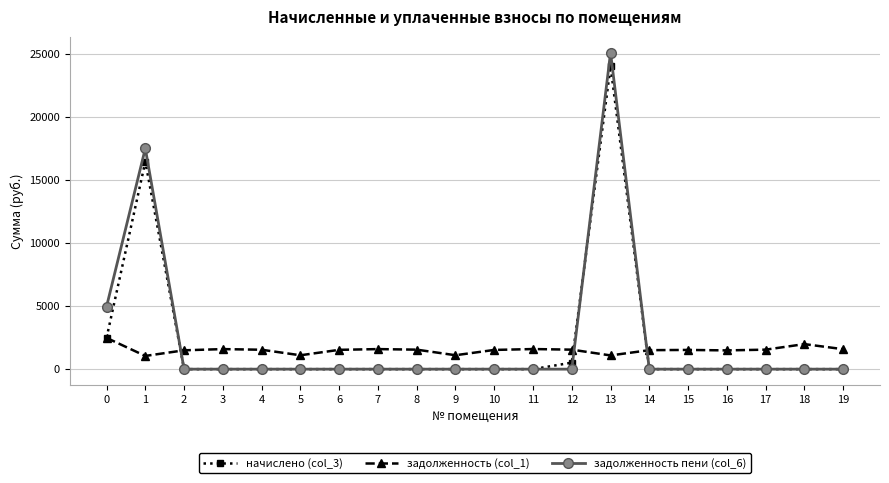

Which series has the largest range (max minus min)?

задолженность пени (col_6)